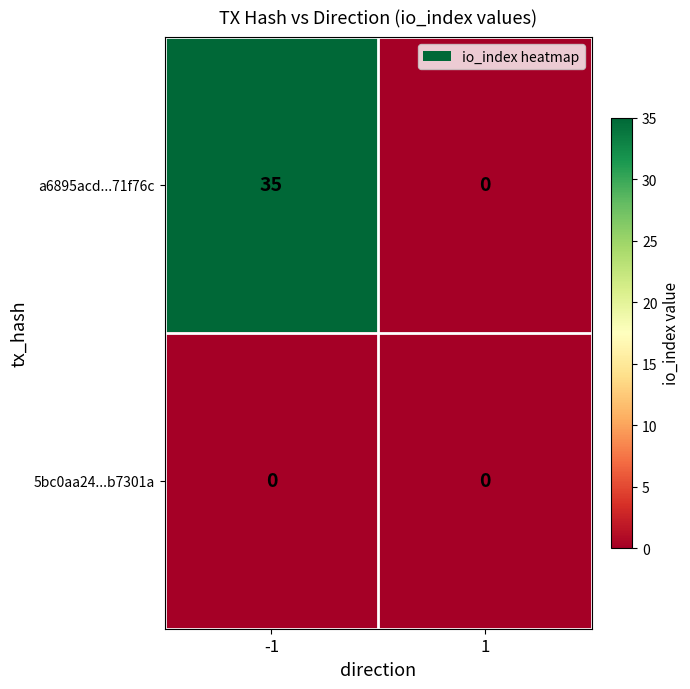

At which category is the sum across all series the highest?

-1